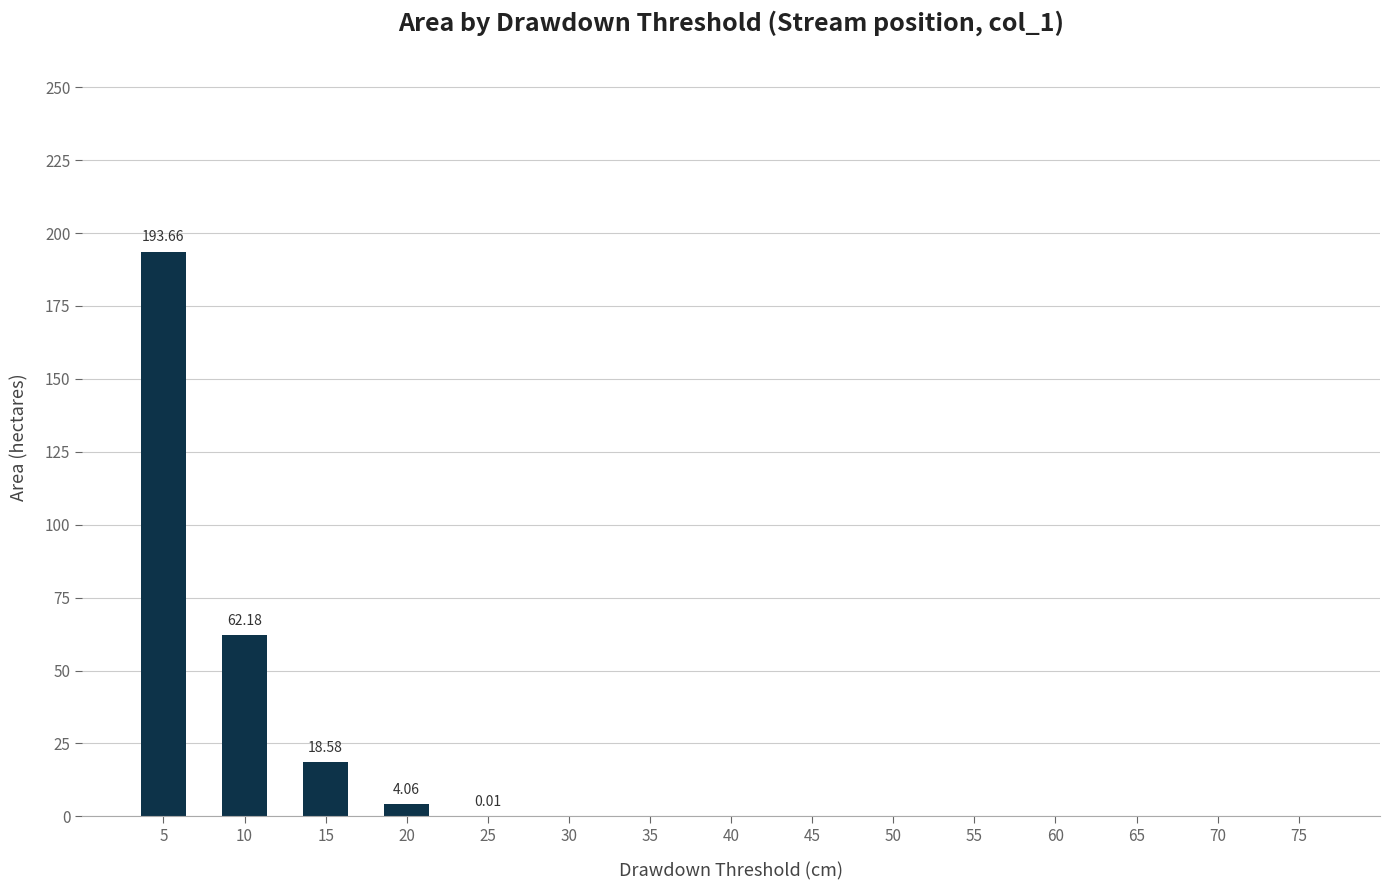

The chart shows a value of 0.0 at 60. True or false?

True